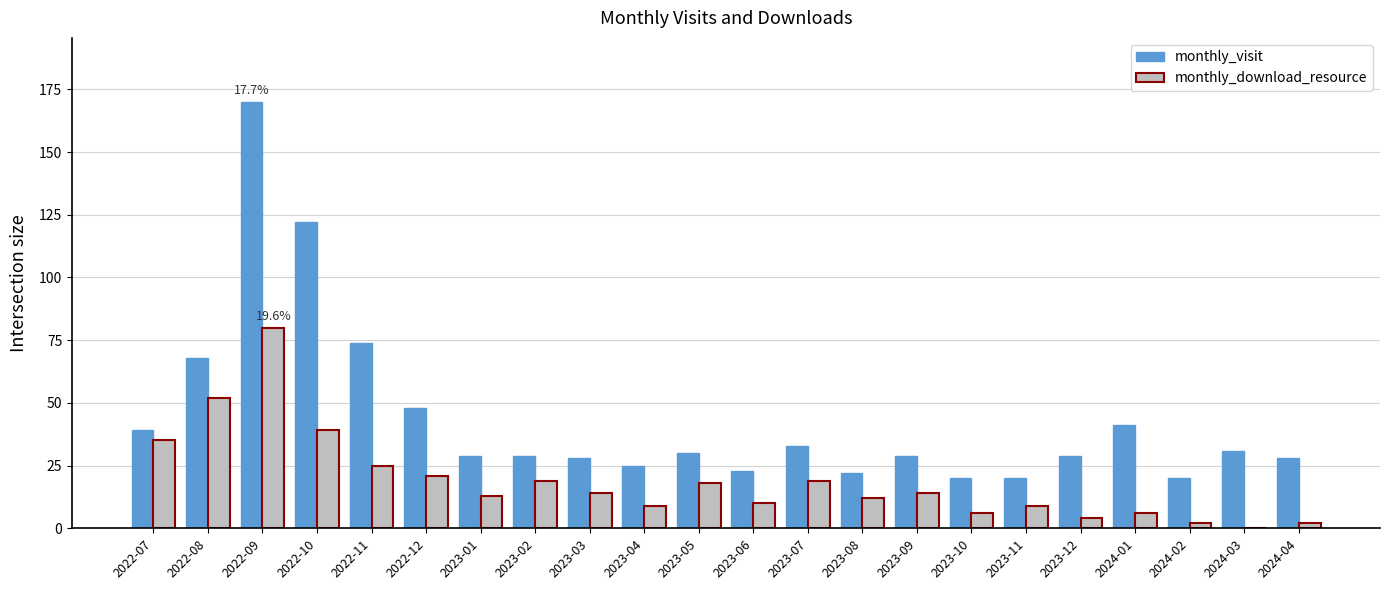

How many groups of bars are there?

22